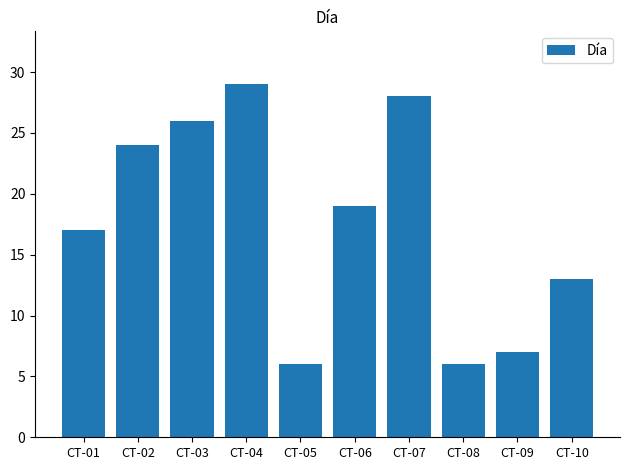

What is the difference between the second highest and minimum values?

22